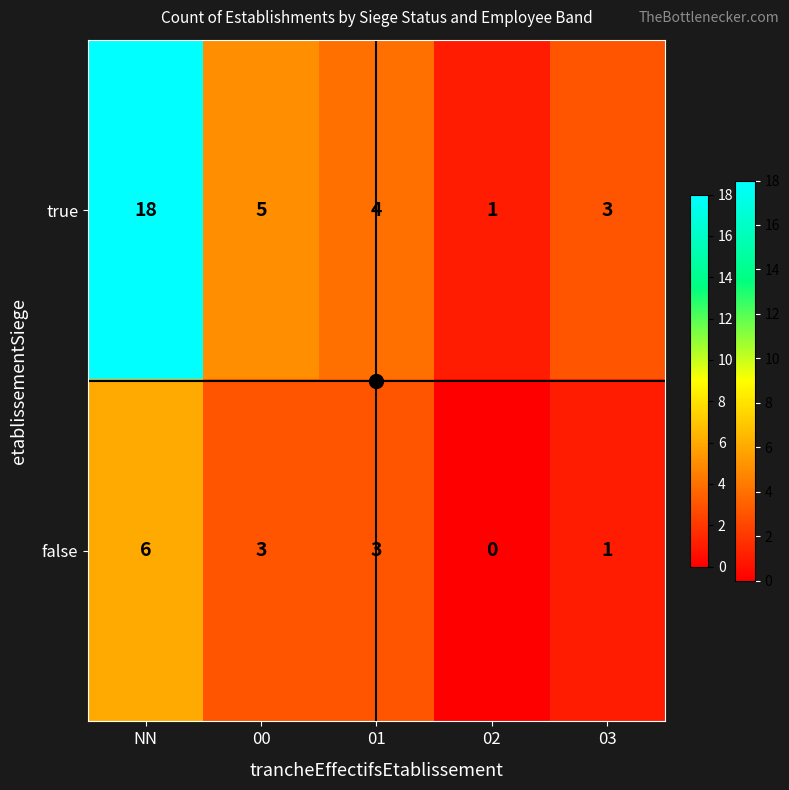

Is it true that true equals 1 at 02?

True